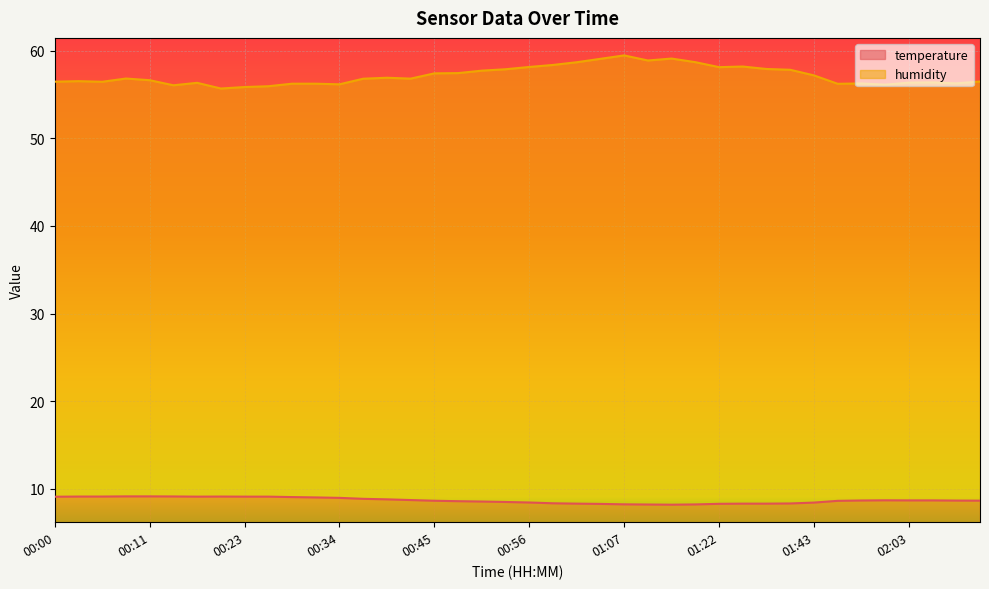

Reading left to right, list all the values displayed in this chart.

temperature: 00:00=9.1	00:03=9.1	00:06=9.1	00:09=9.1	00:11=9.1	00:14=9.1	00:17=9.1	00:20=9.1	00:23=9.1	00:25=9.1	00:28=9.1	00:31=9.0	00:34=9.0	00:36=8.8	00:39=8.8	00:42=8.7	00:45=8.6	00:48=8.6	00:50=8.5	00:53=8.5	00:56=8.4	00:59=8.3	01:02=8.3	01:04=8.3	01:07=8.2	01:10=8.2	01:13=8.2	01:16=8.2	01:22=8.3	01:28=8.3	01:31=8.3	01:34=8.3	01:43=8.4	01:51=8.6	01:57=8.7	02:00=8.7	02:03=8.7	02:06=8.7	02:08=8.7	02:11=8.6
humidity: 00:00=56.5	00:03=56.5	00:06=56.5	00:09=56.8	00:11=56.6	00:14=56.1	00:17=56.3	00:20=55.7	00:23=55.9	00:25=56.0	00:28=56.2	00:31=56.2	00:34=56.2	00:36=56.8	00:39=56.9	00:42=56.8	00:45=57.4	00:48=57.5	00:50=57.7	00:53=57.9	00:56=58.1	00:59=58.4	01:02=58.7	01:04=59.1	01:07=59.5	01:10=58.9	01:13=59.1	01:16=58.7	01:22=58.1	01:28=58.2	01:31=57.9	01:34=57.8	01:43=57.2	01:51=56.2	01:57=56.3	02:00=56.1	02:03=56.4	02:06=56.4	02:08=56.3	02:11=56.5